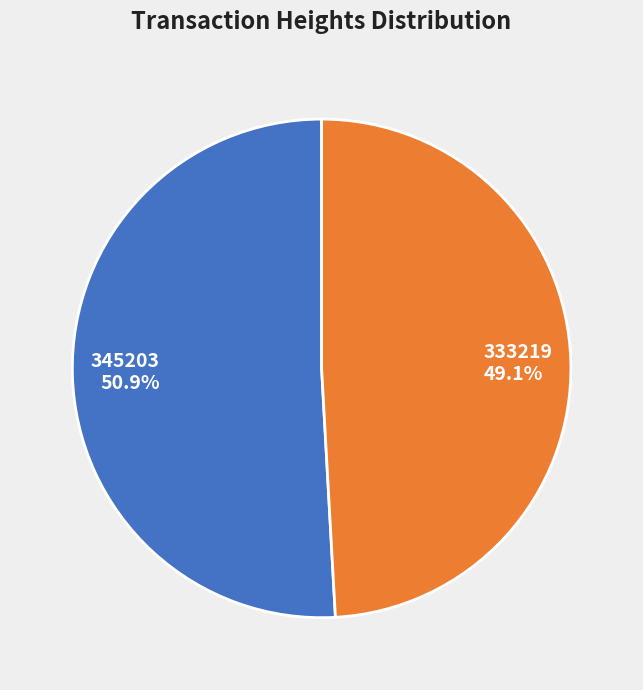

To the nearest percent, what percentage of the pie is 345203?

51%